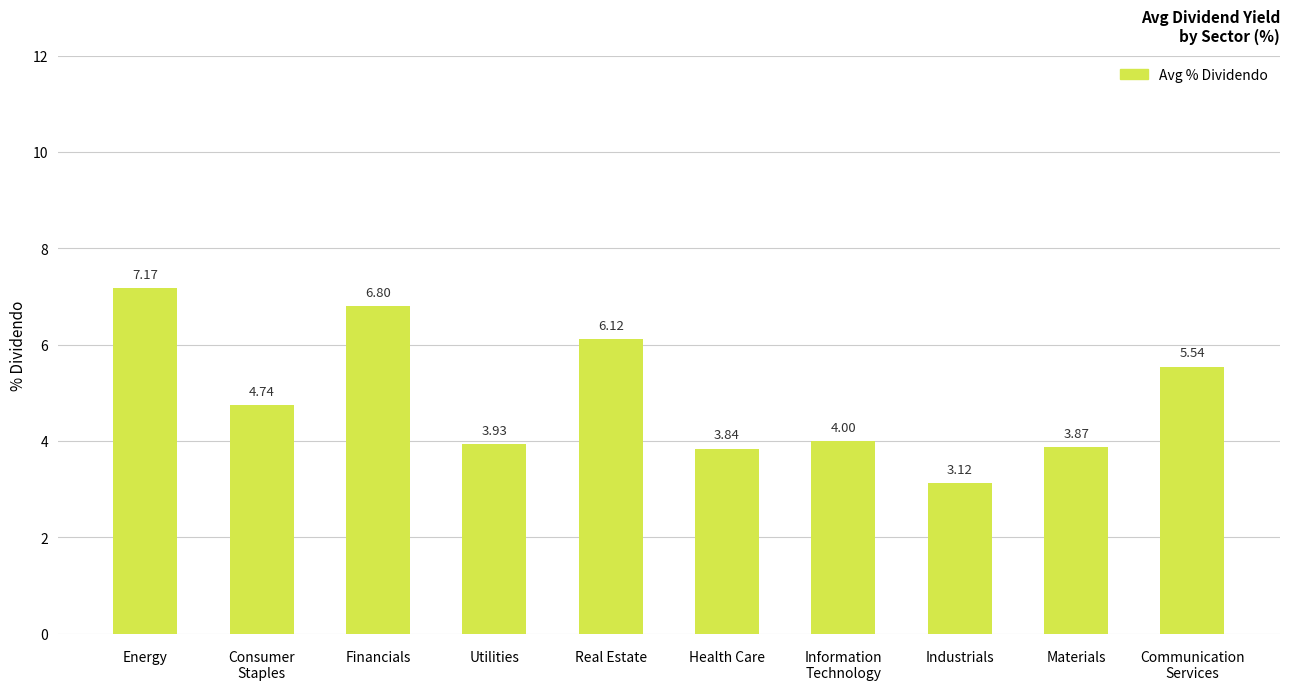

What is the change in value from Health Care to Industrials?

-0.7